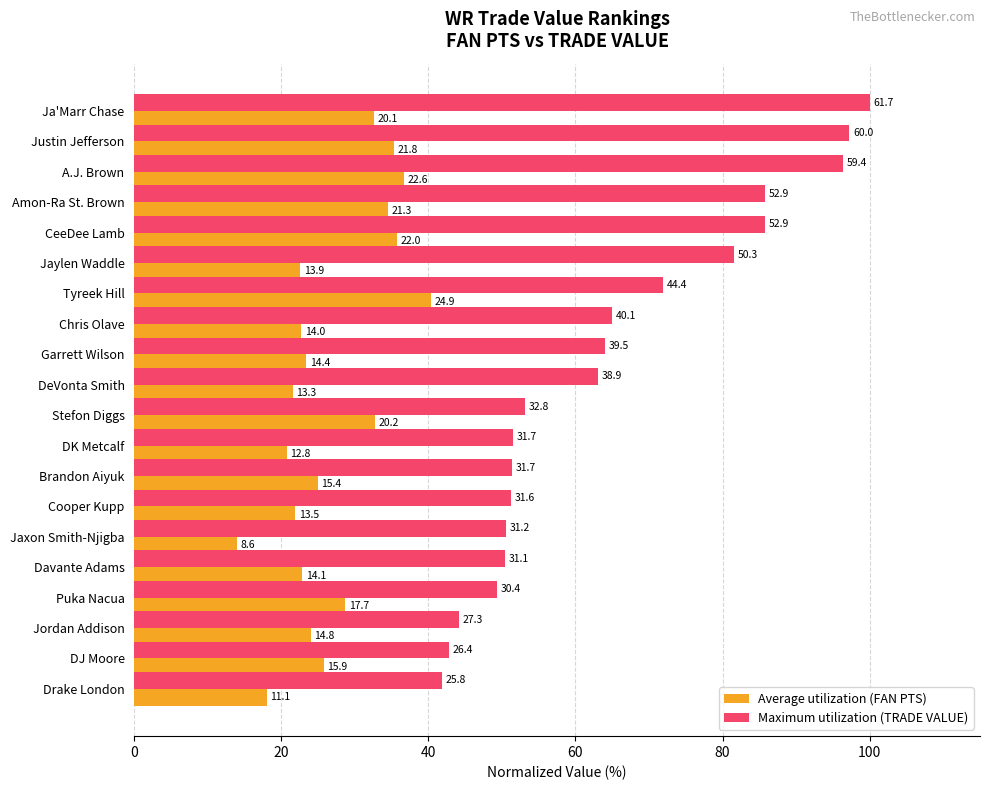

Which series has the largest total across all categories?

Maximum utilization (TRADE VALUE)